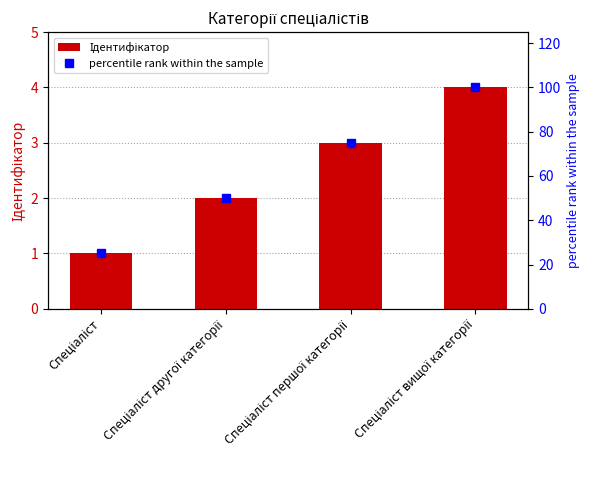

What is the difference between the maximum and minimum values in the percentile rank within the sample series?

75